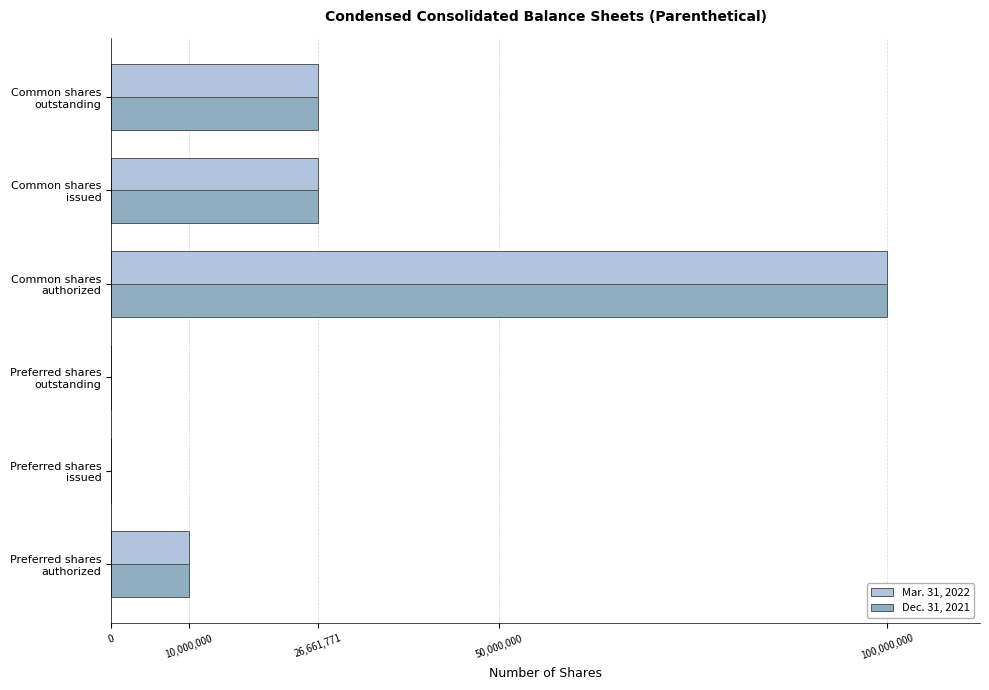

What is the greatest value displayed?

100000000